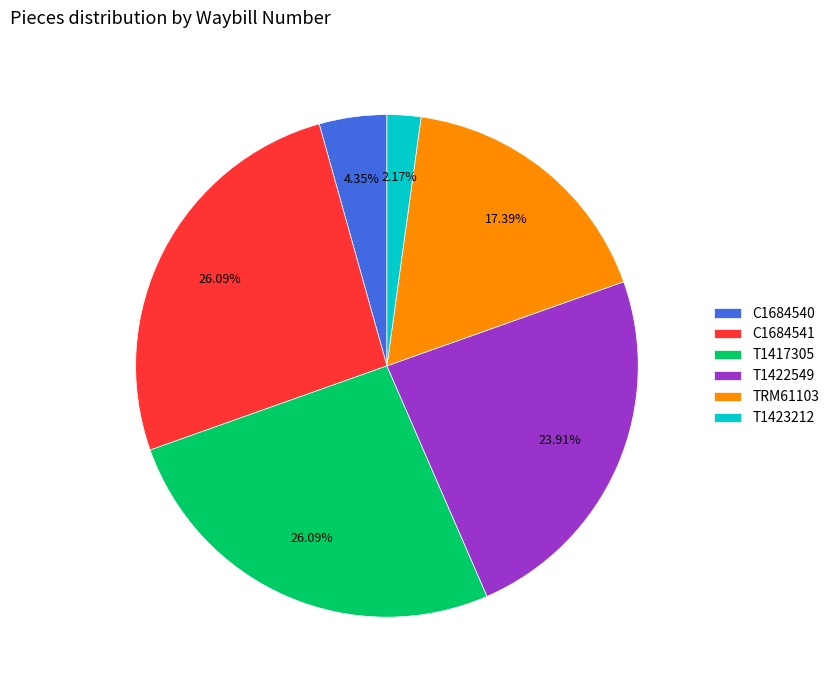

Do T1422549 and T1423212 together represent more than half of the pie?

No